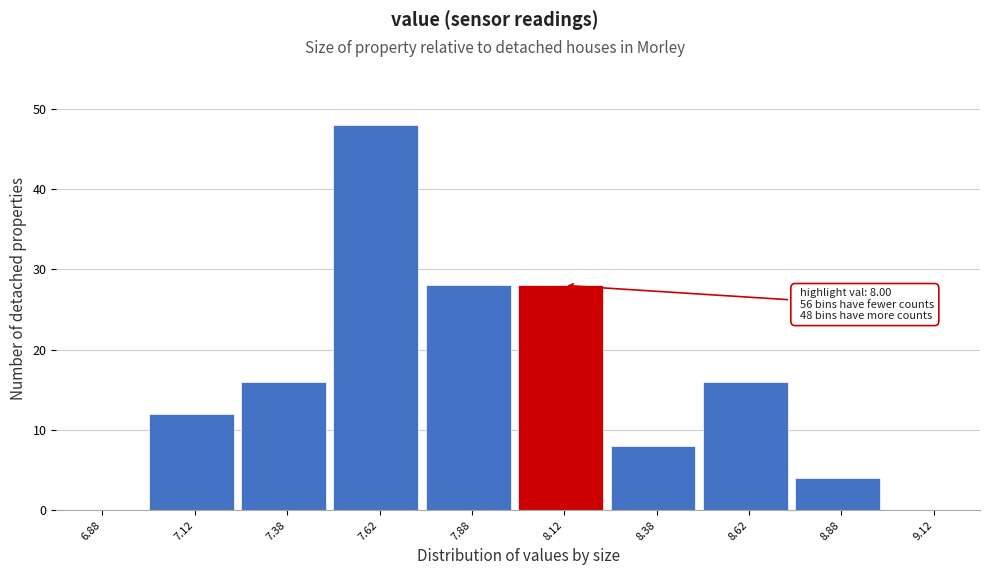

Which range on the x-axis has the tallest bar?

7.50 to 7.75